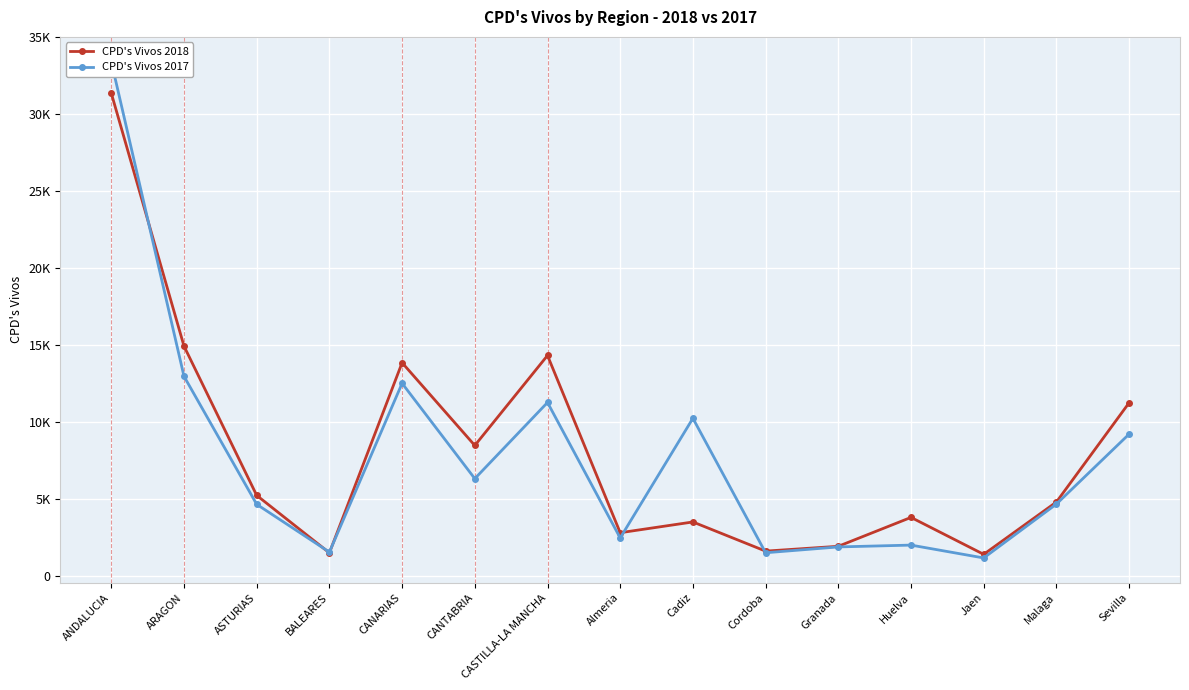

Which category has the highest value across all series?

ANDALUCIA